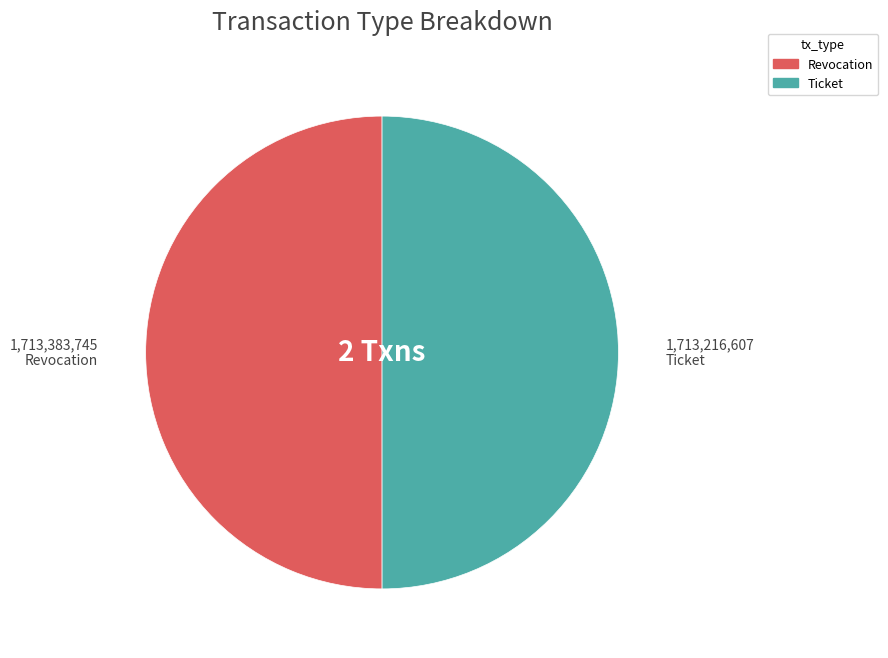

True or false: Revocation accounts for 50% of the total.

True